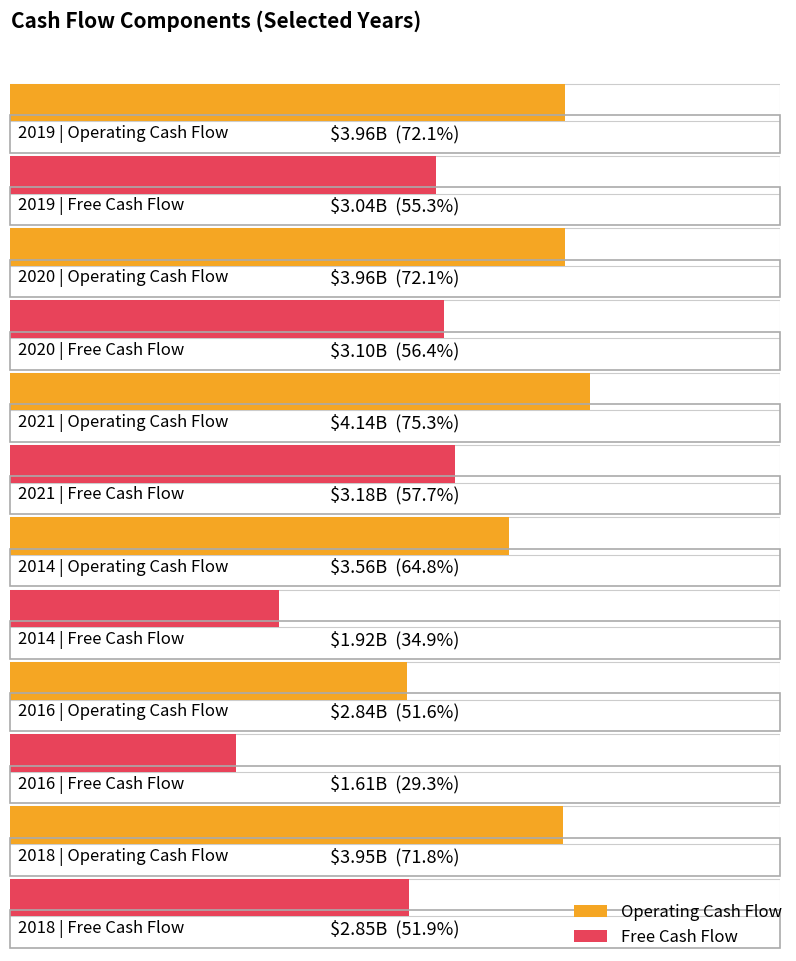

The Operating Cash Flow series shows 4343415955 at 2016. True or false?

False